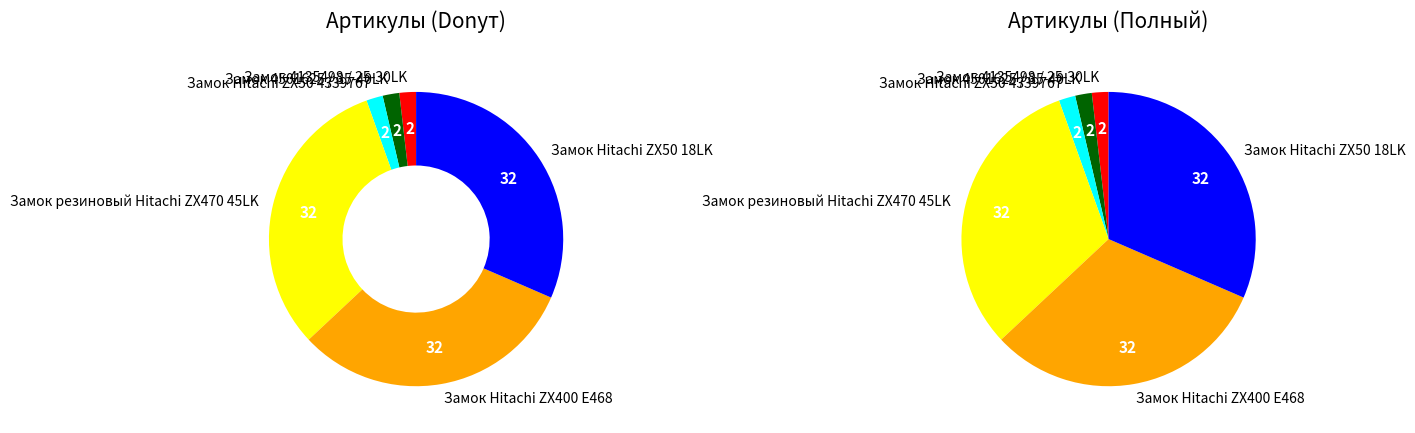

To the nearest percent, what portion does Замок 4135498 / 25-30LK represent?

2%